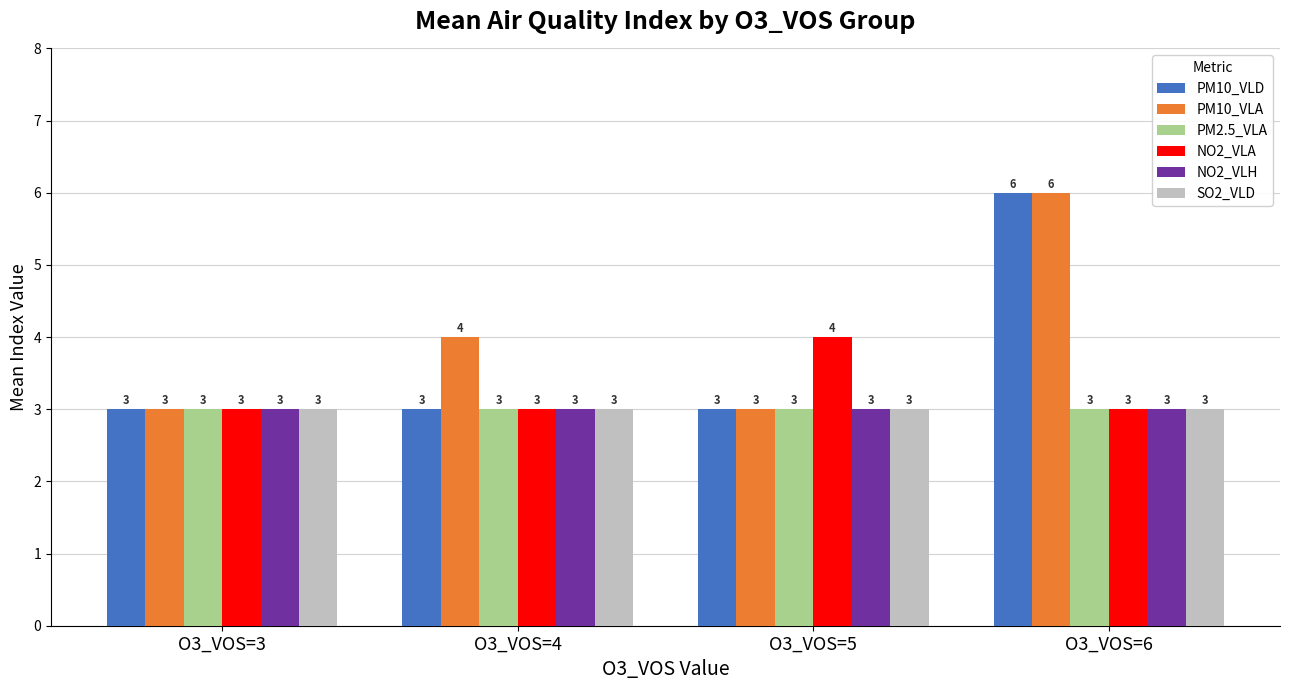

What value does the PM10_VLD series have at O3_VOS=5?

3